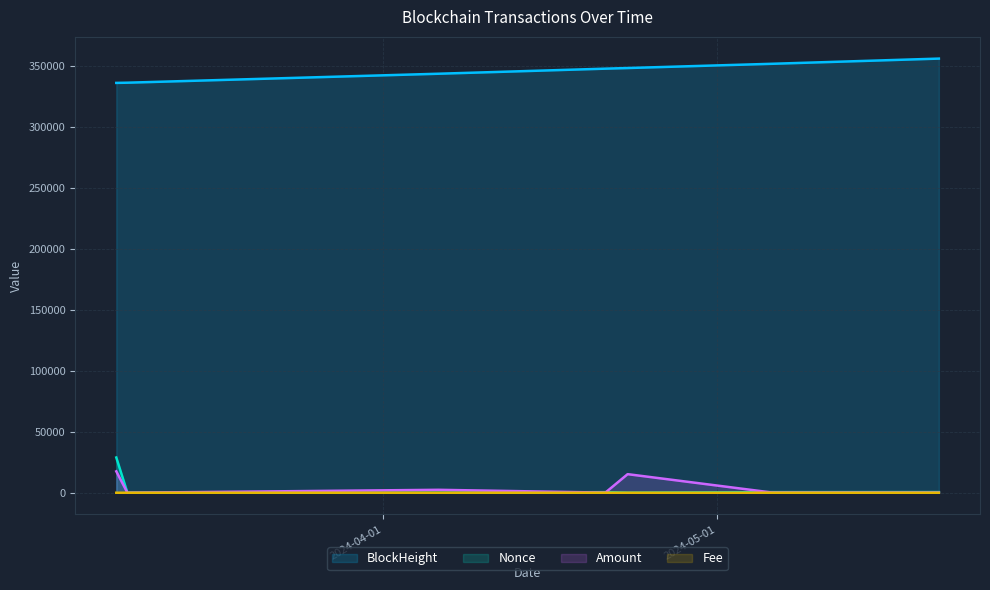

What is the greatest value displayed?

355984.0